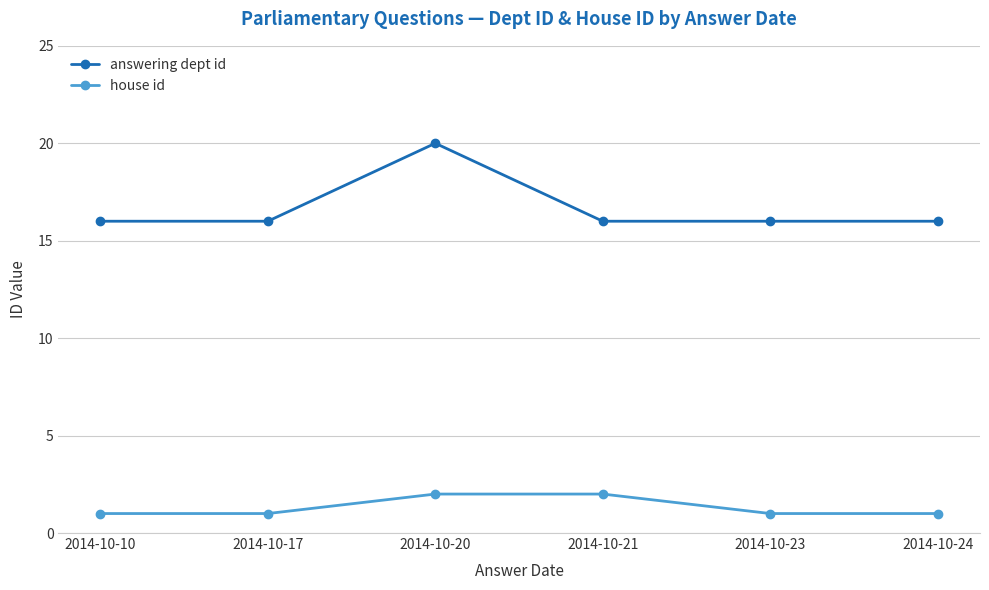

At which category is the sum across all series the highest?

2014-10-20